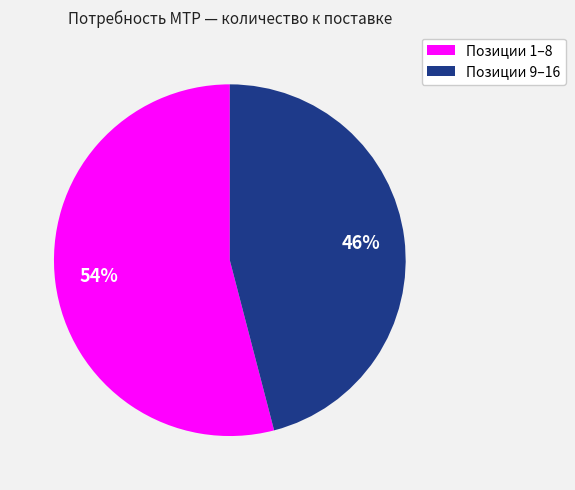

Does any single category account for the majority?

Yes